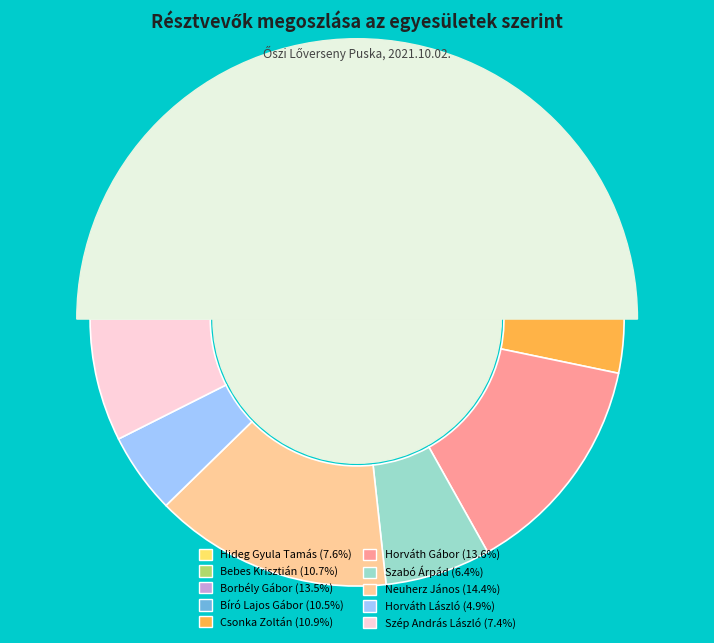

The Borbély Gábor slice represents 14% of the pie. True or false?

True